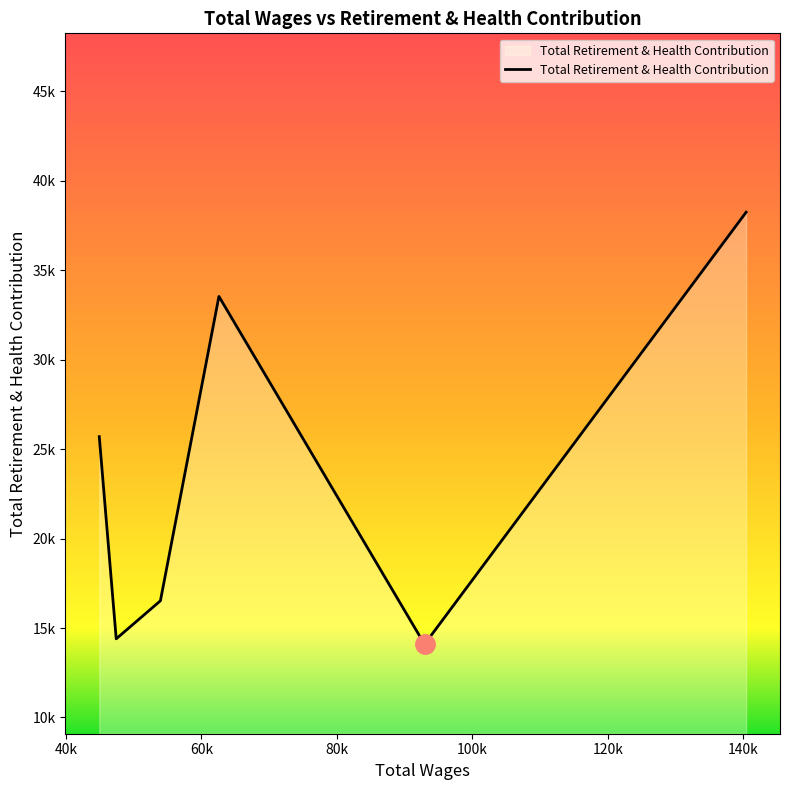

True or false: there are more than 1 points higher than both neighbors.

False